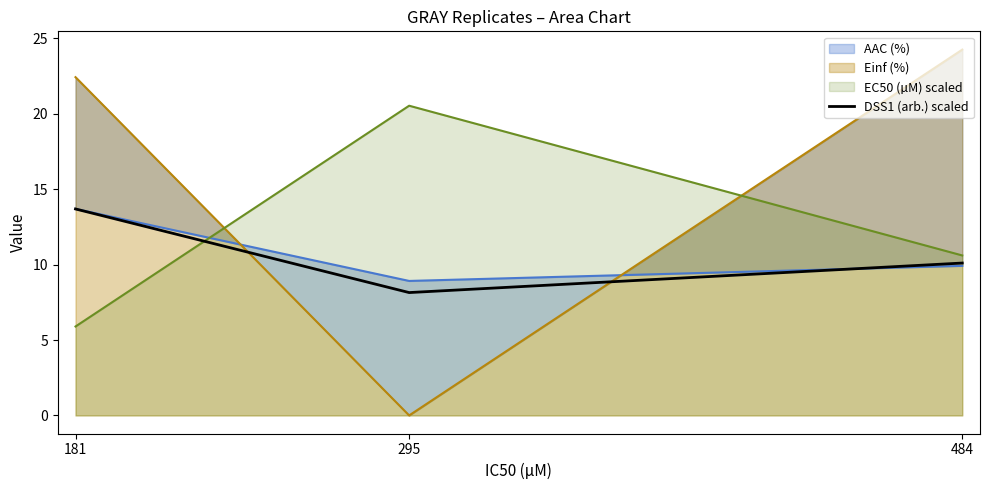

How many data points does each series have?

3